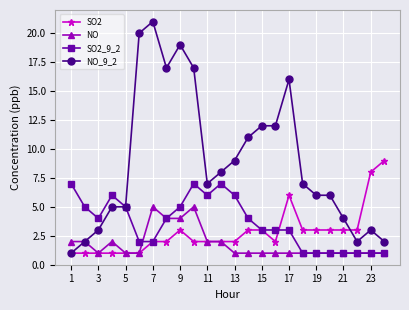

How many data points does each series have?

24